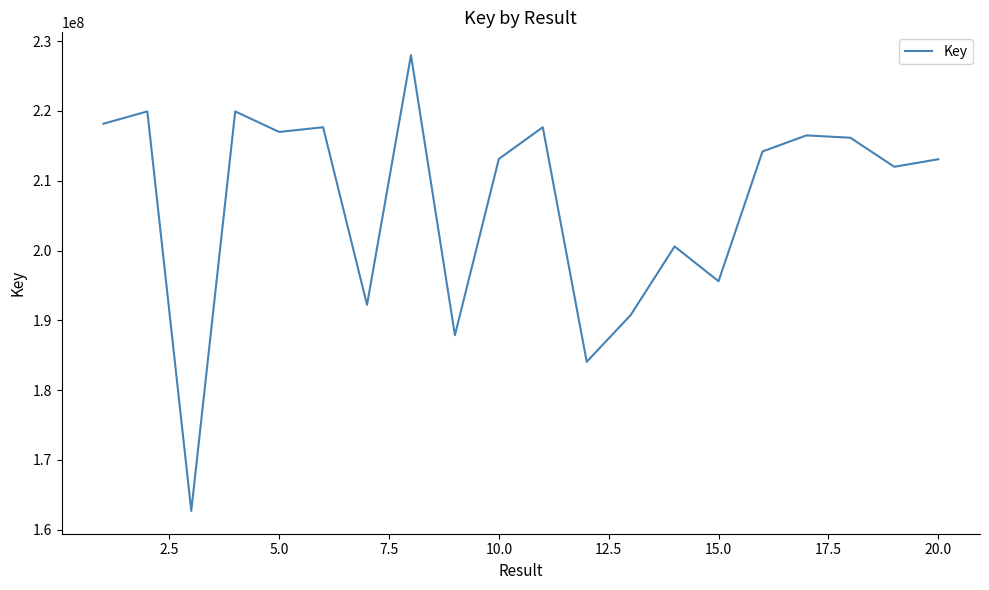

What is the minimum value shown in the chart?

162699553